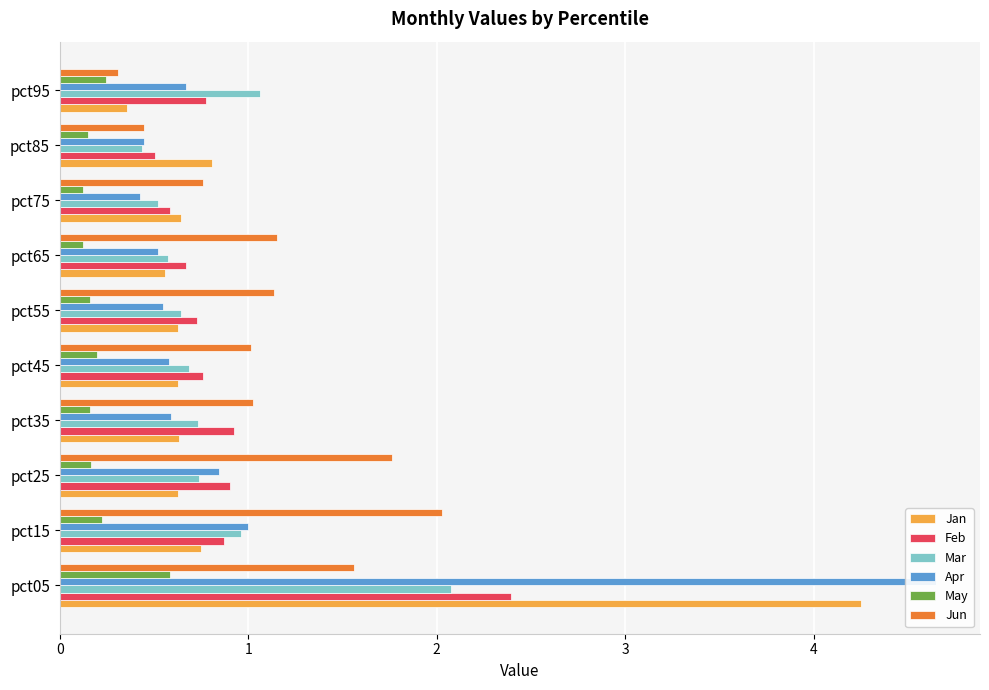

Where is Jun nearest to the value 1?

pct45